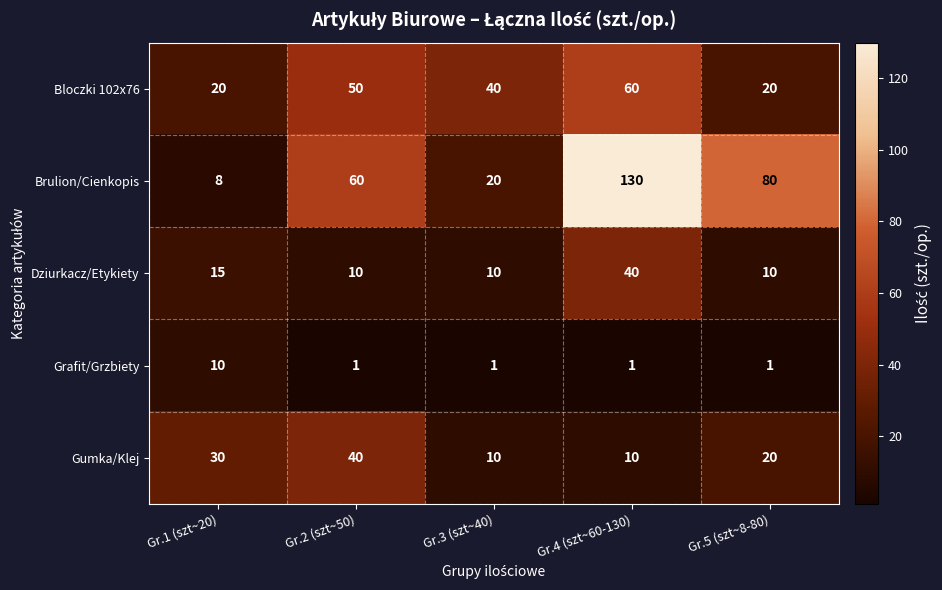

What is the difference between the second highest and second lowest values in the Gumka/Klej series?

20